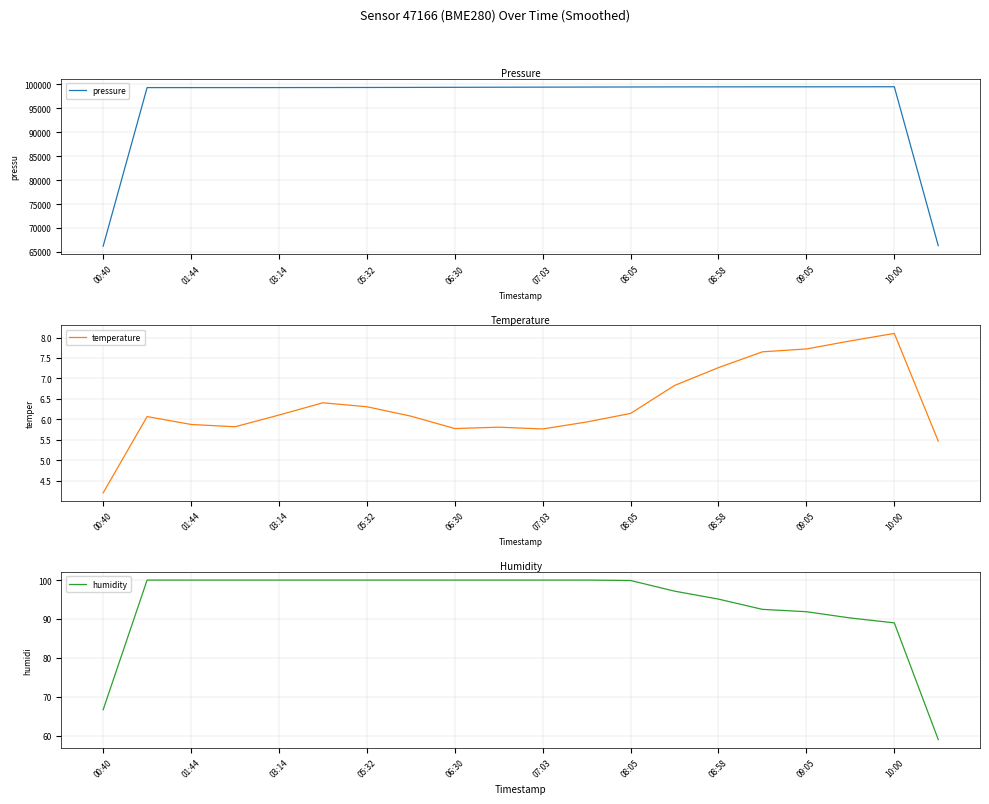

The temperature series shows 2.2 at 05:32. True or false?

False